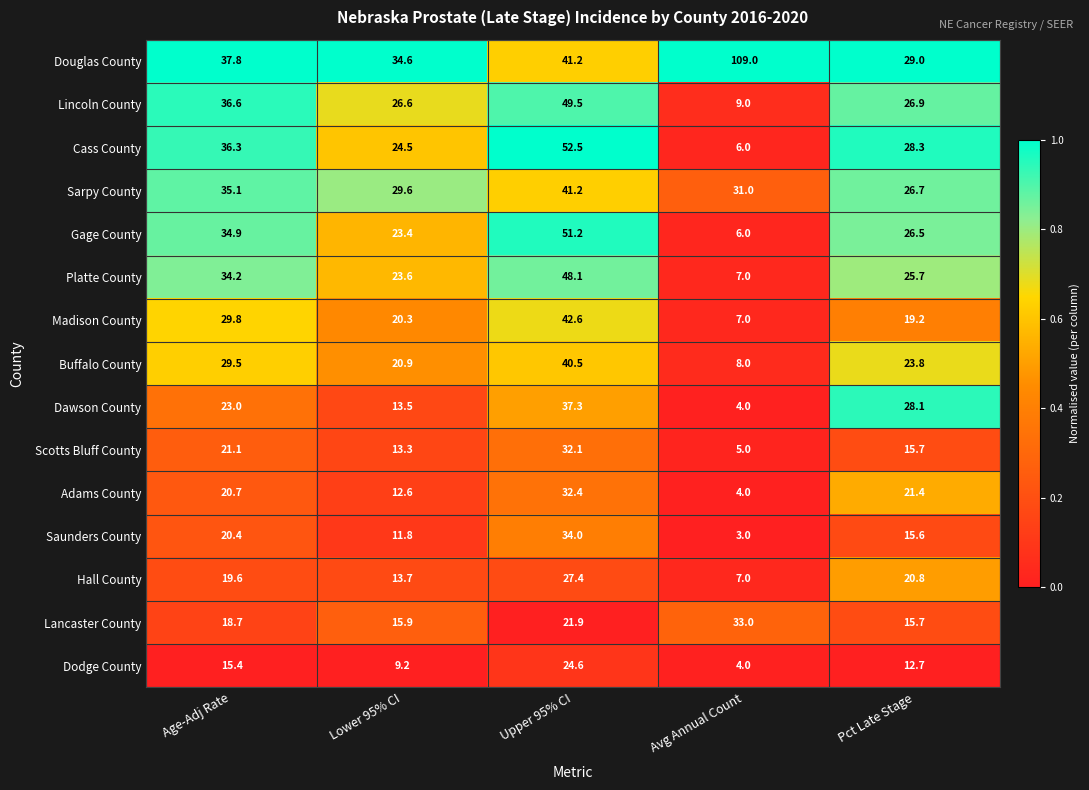

Which series has the widest spread of values?

Douglas County